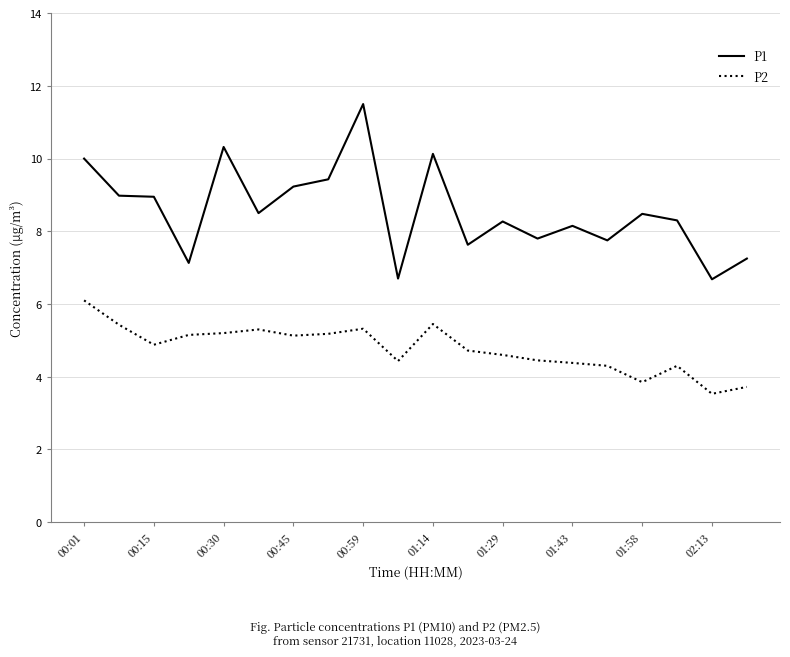

Which series has the largest range (max minus min)?

P1